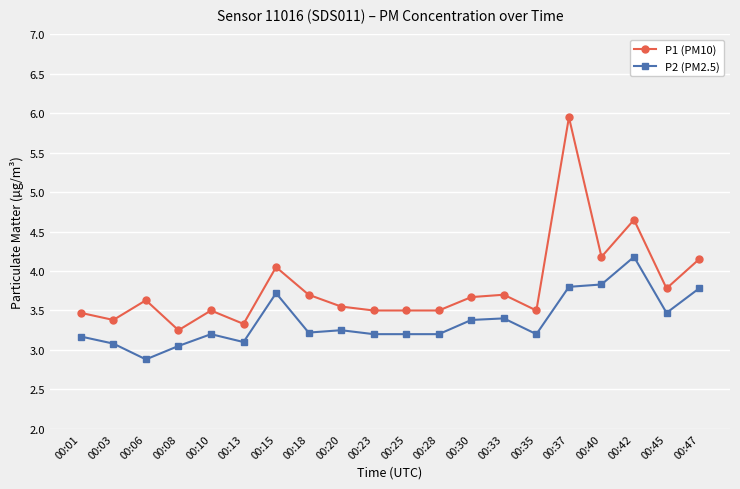

True or false: P1 (PM10) has a value of 4.0 at 00:15.

True